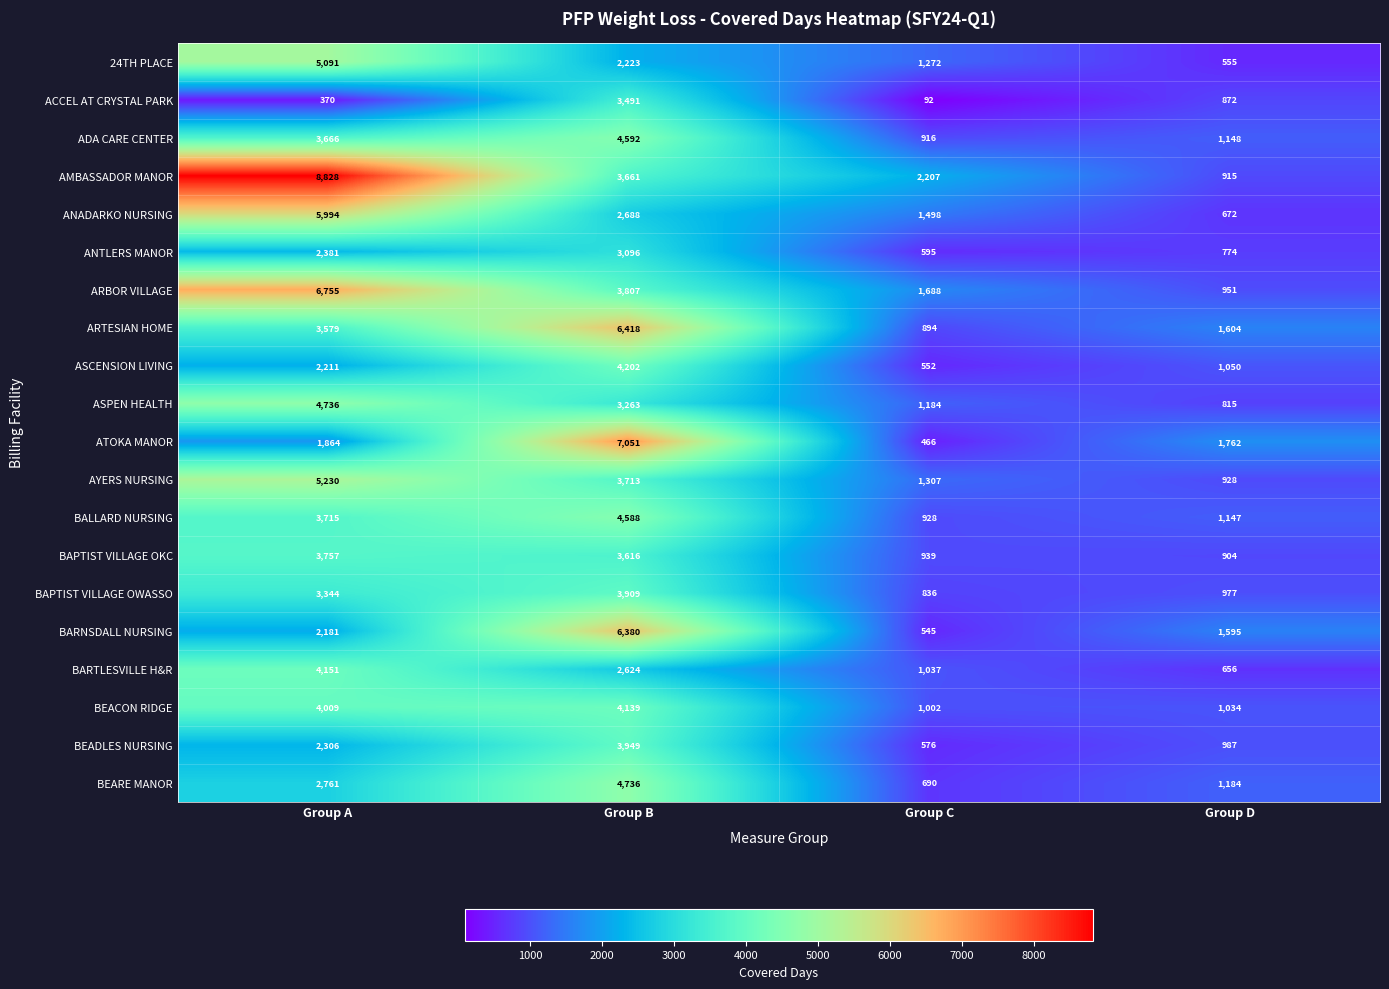

Rank the categories by AMBASSADOR MANOR value from lowest to highest.

Group D, Group C, Group B, Group A